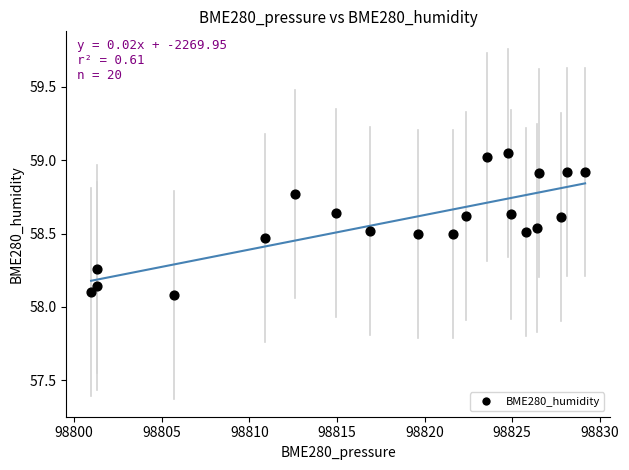

What is the range of X values (max minus min)?

28.2